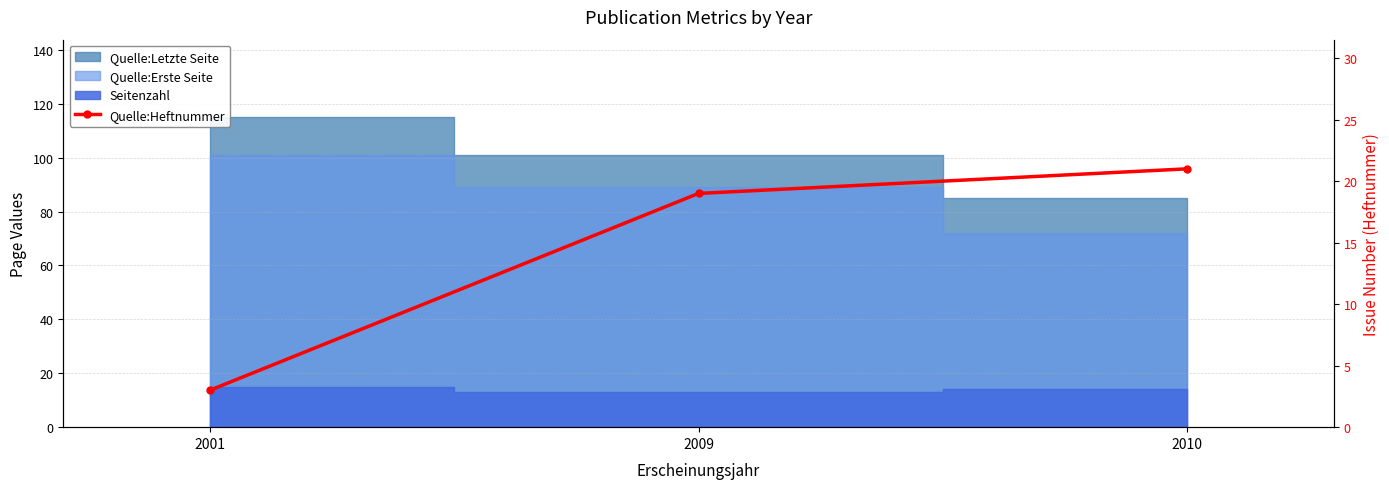

What is the value of the 2nd point from the left?

19